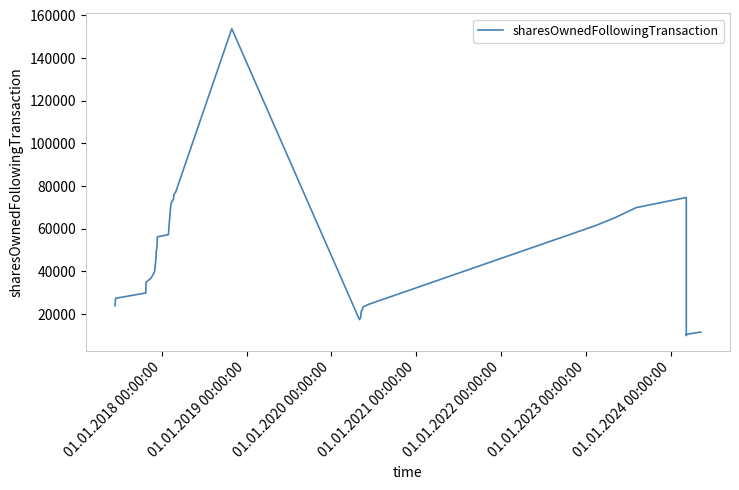

What is the difference between the maximum and minimum values?

143921